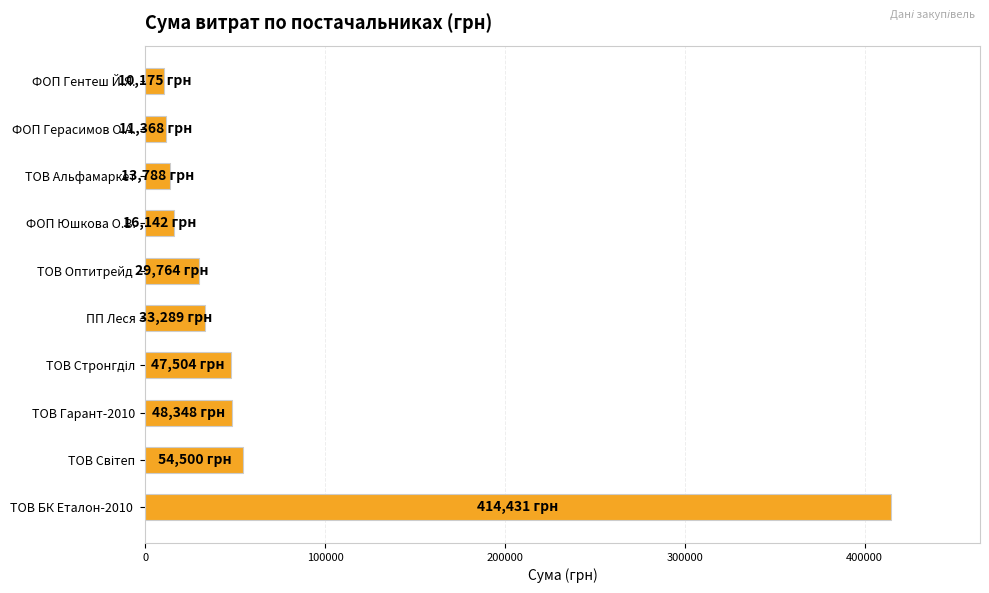

Is it true that the value at ТОВ Гарант-2010 is 48347.6?

True